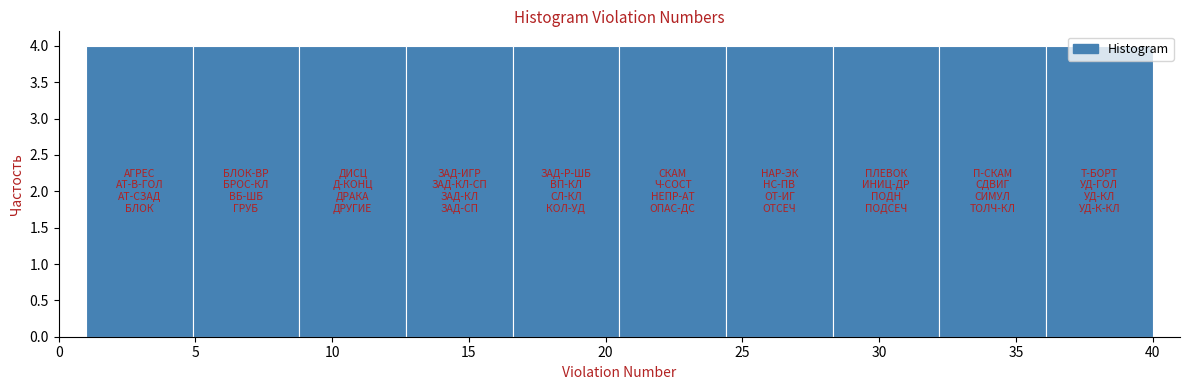

Reading left to right, transcribe this chart: for each bar, give the range it covers on the x-axis and its height. Neither the bar edges nor the heights are printed on the chart, so give them approximately, as read against the axes.

1.0 to 4.9: 4
4.9 to 8.8: 4
8.8 to 12.7: 4
12.7 to 16.6: 4
16.6 to 20.5: 4
20.5 to 24.4: 4
24.4 to 28.3: 4
28.3 to 32.2: 4
32.2 to 36.1: 4
36.1 to 40.0: 4